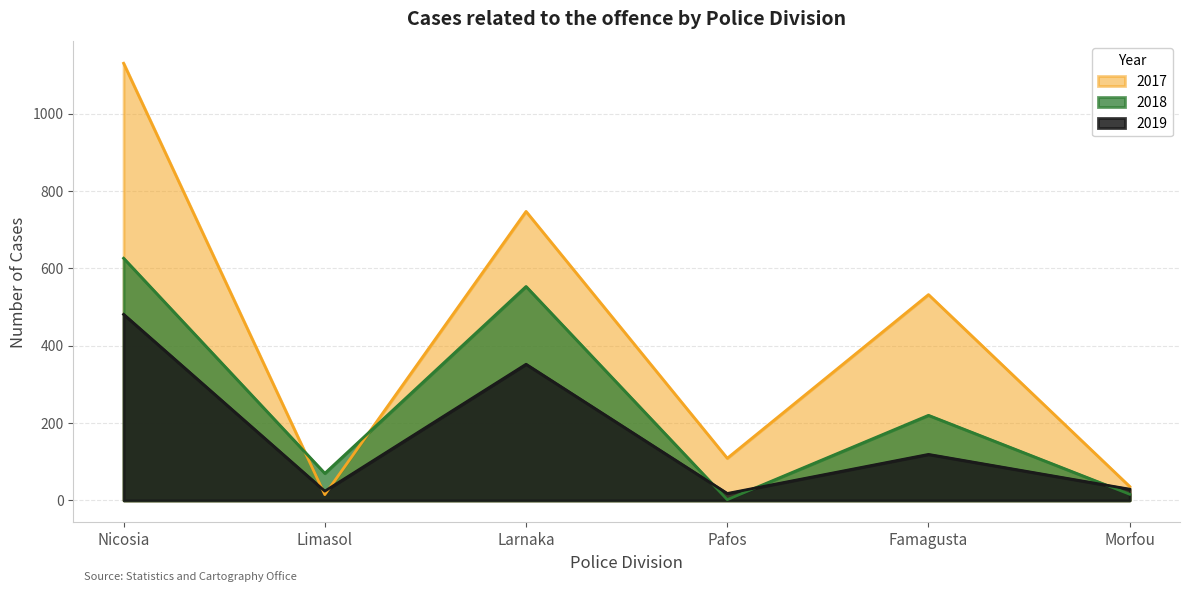

What is the sum of all 2017 values?

2569